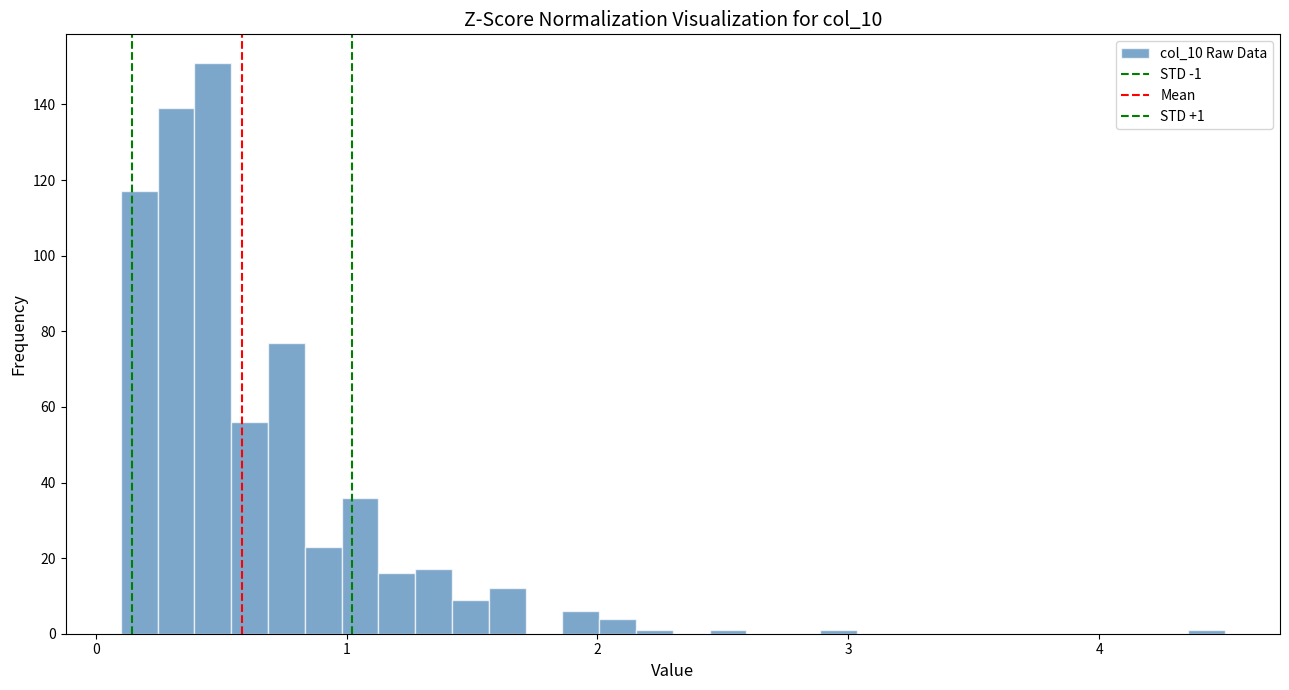

Read against the x-axis, roughly where is the centre of the tallest bar?

0.5